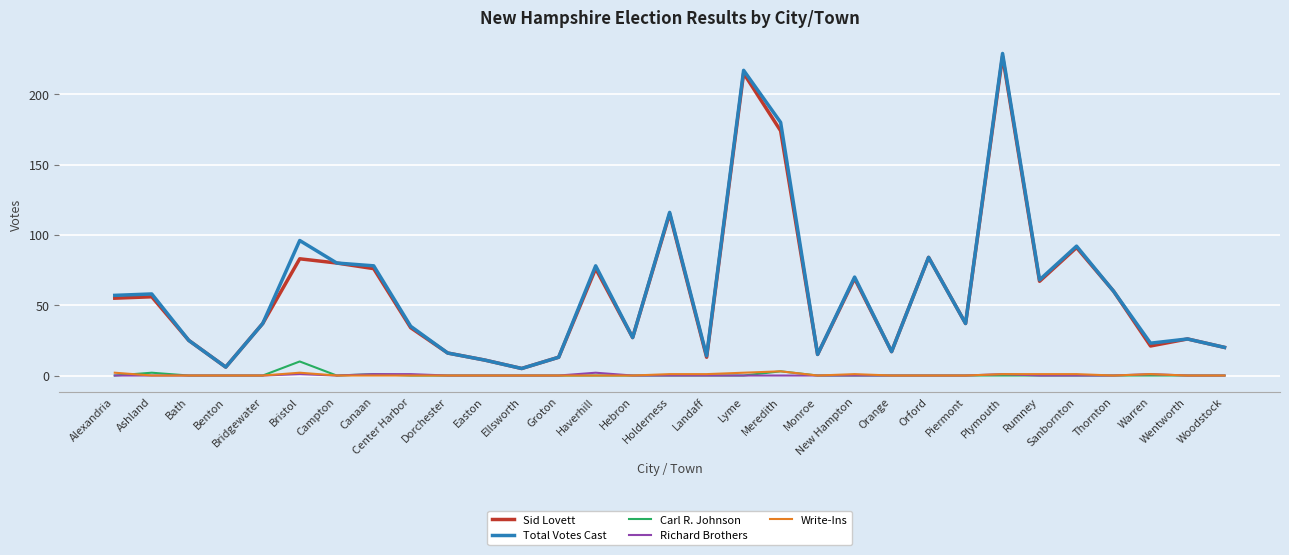

True or false: Carl R. Johnson has more than 1 points higher than both neighbors.

True